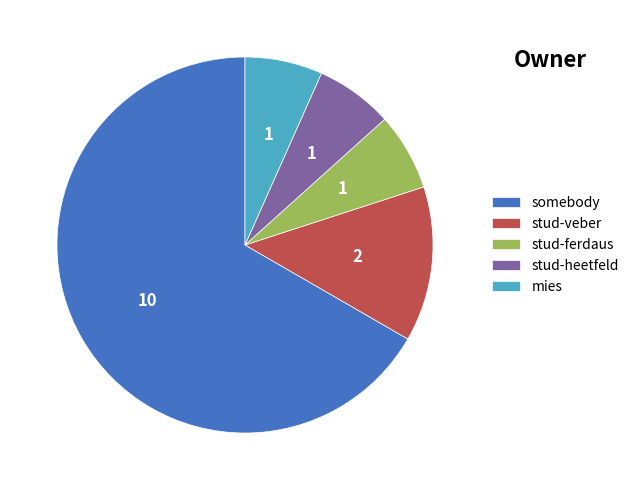

Does any single category account for the majority?

Yes